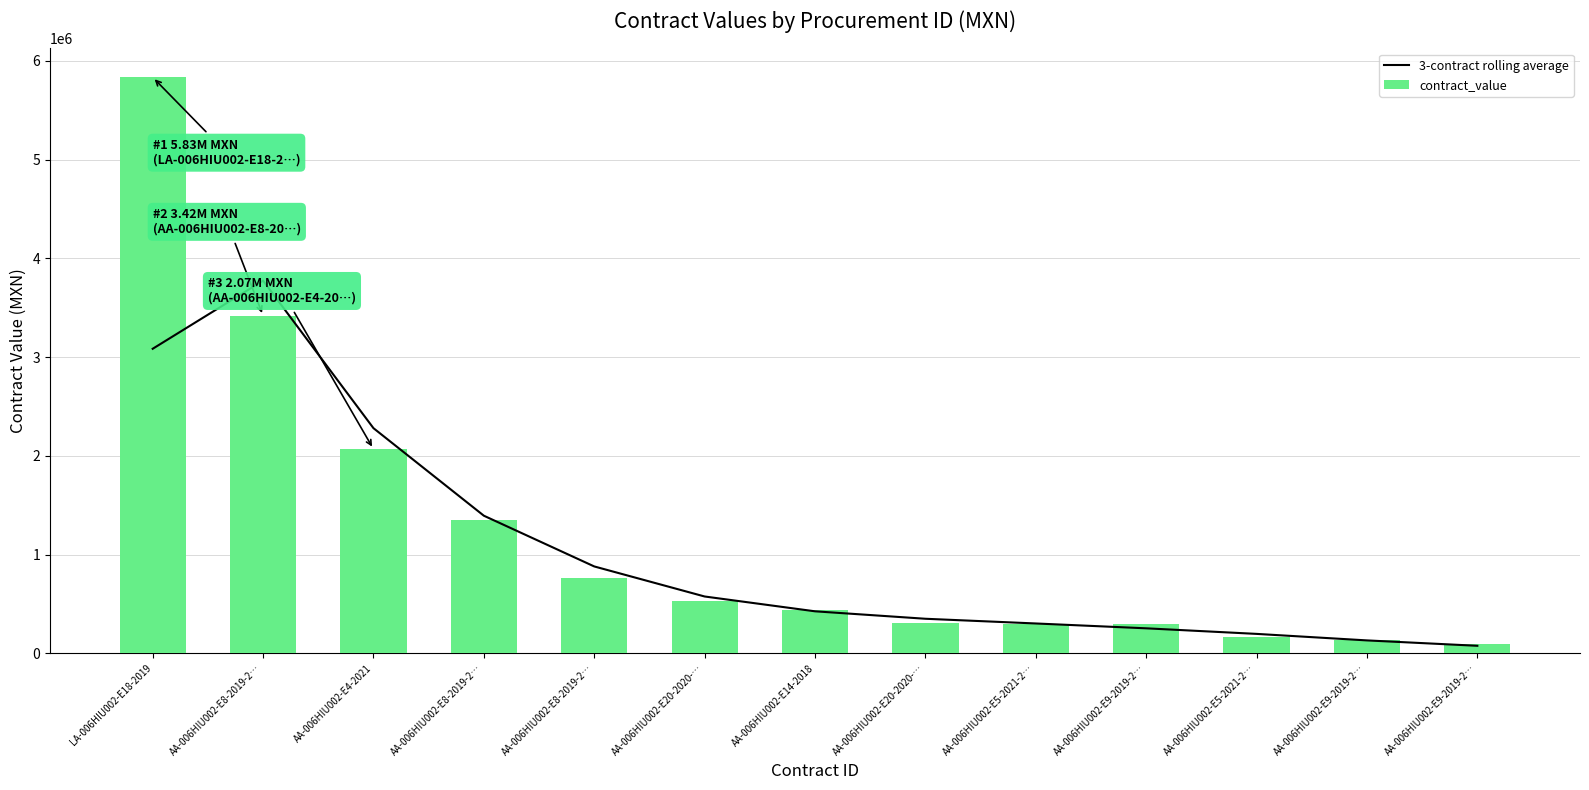

What is the difference between the second highest and minimum values in the contract_value series?

3321062.5